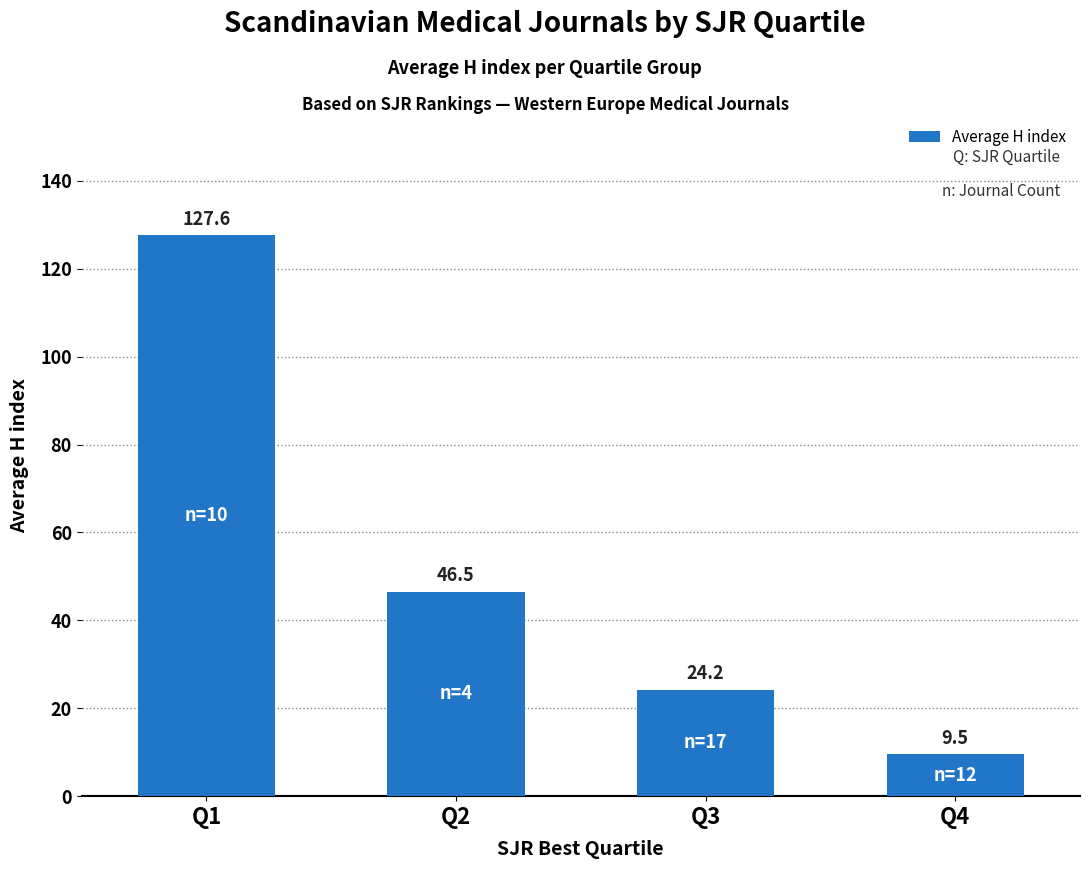

Which label corresponds to the smallest value in the chart?

Q4